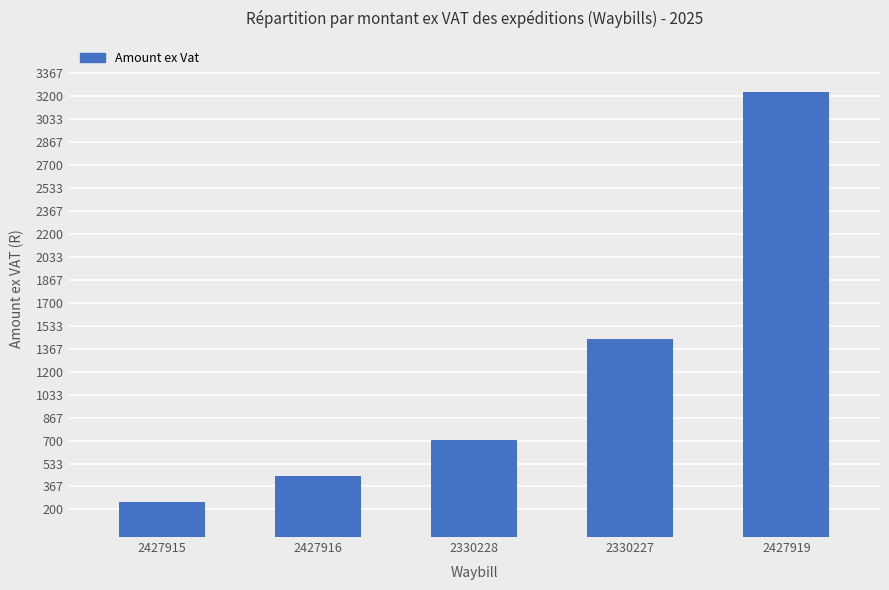

What is the value of the 2nd bar from the left?

445.9